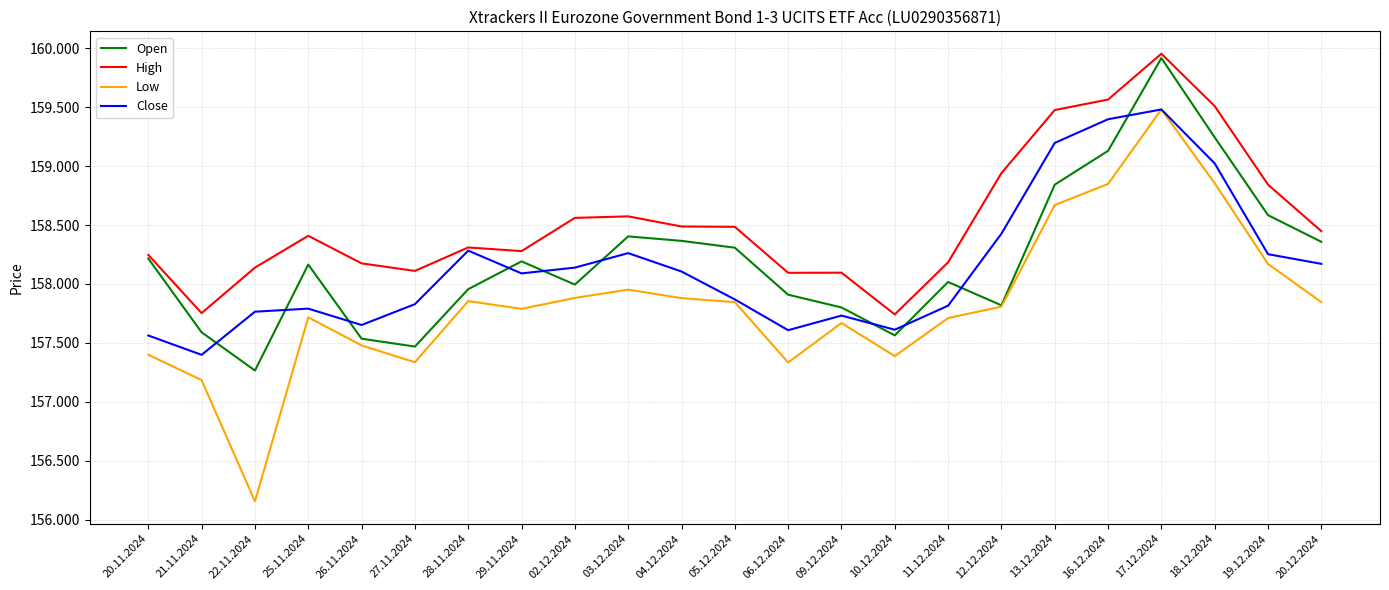

Is this an area chart (filled region under the line)?

No